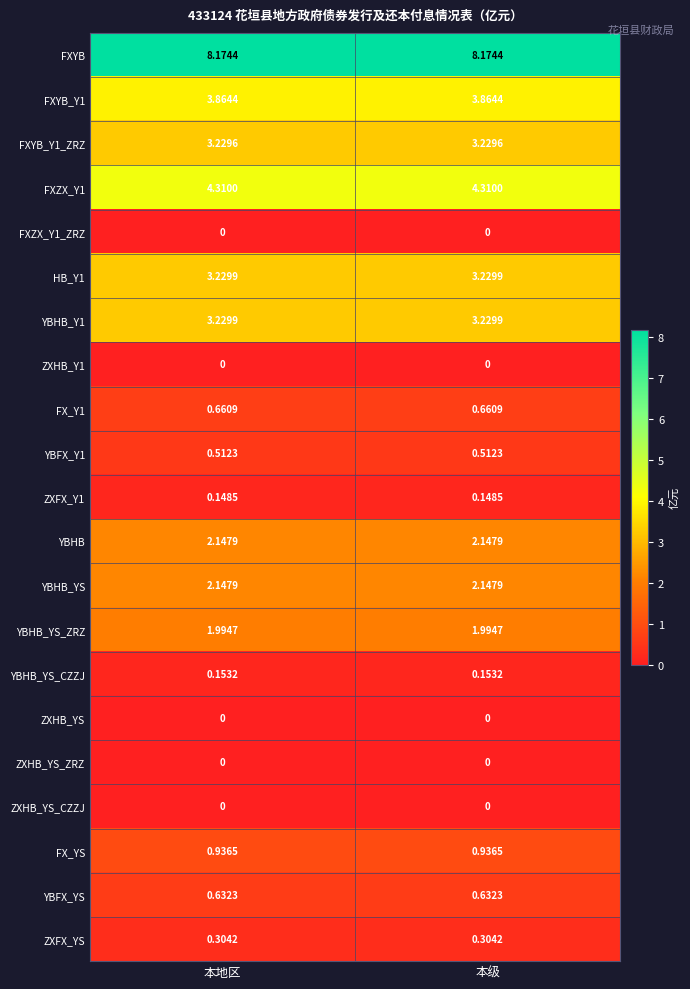

Is the value of FXYB_Y1 at 本地区 greater than the value of YBFX_YS at 本级?

Yes